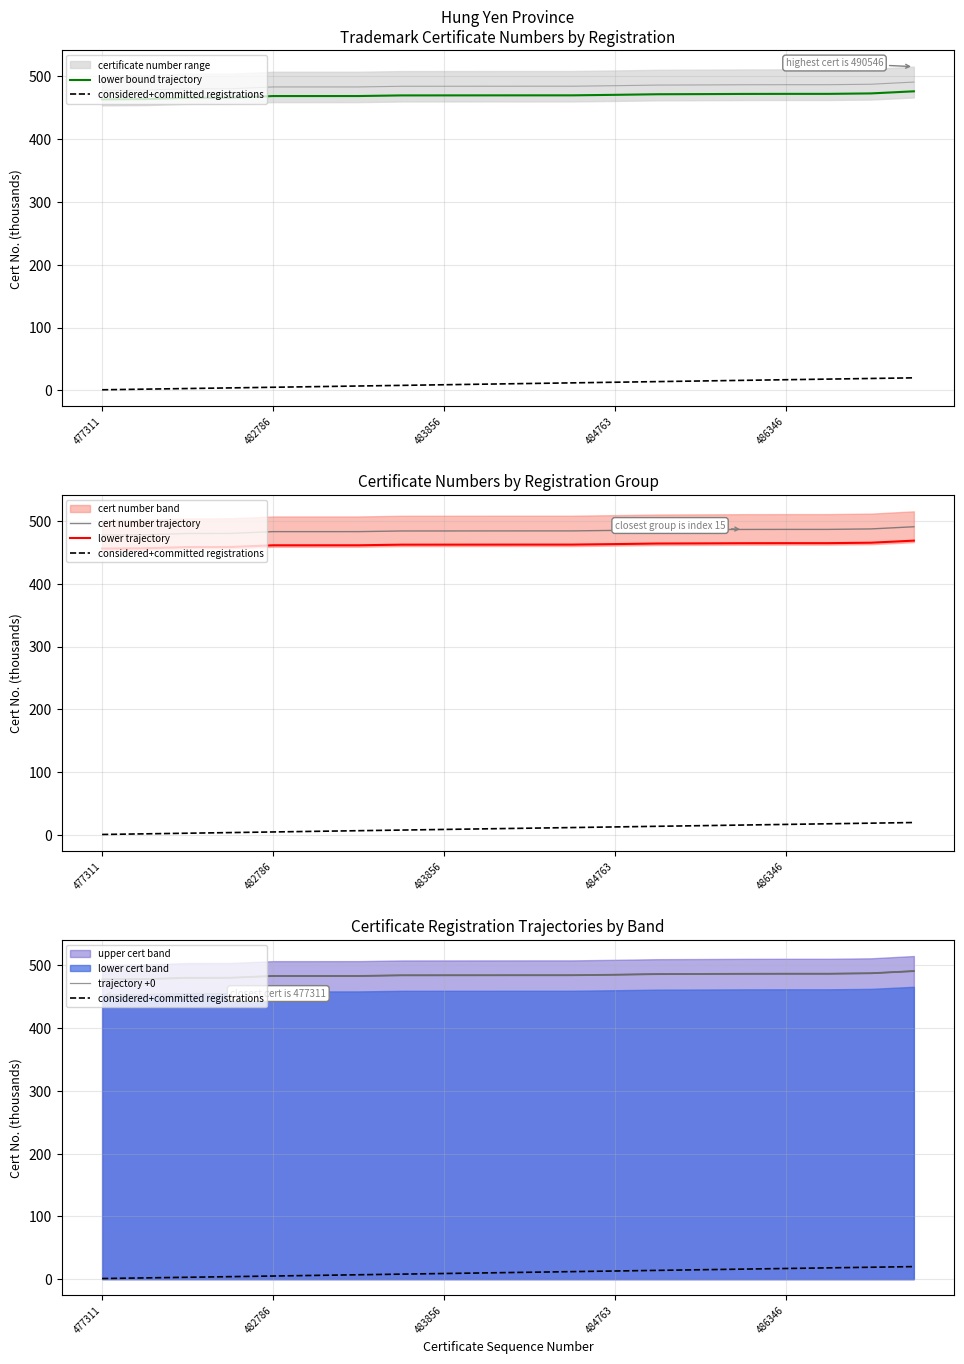

The value of cert number trajectory at 477311 is 194.9. True or false?

False